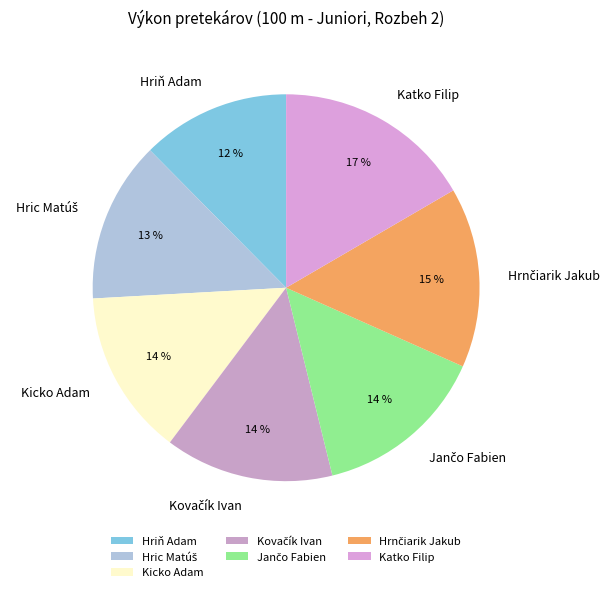

Is there a majority slice in this chart?

No